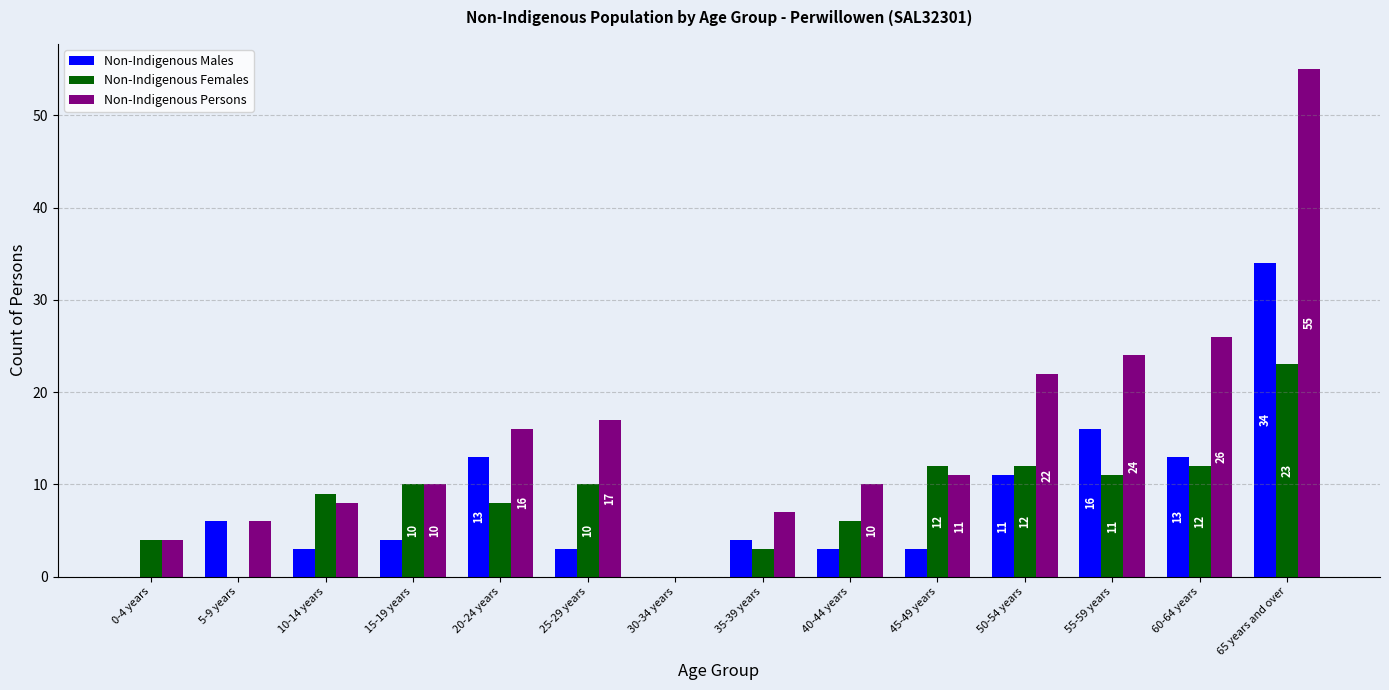

Which category has the highest value in the Non-Indigenous Females series?

65 years and over